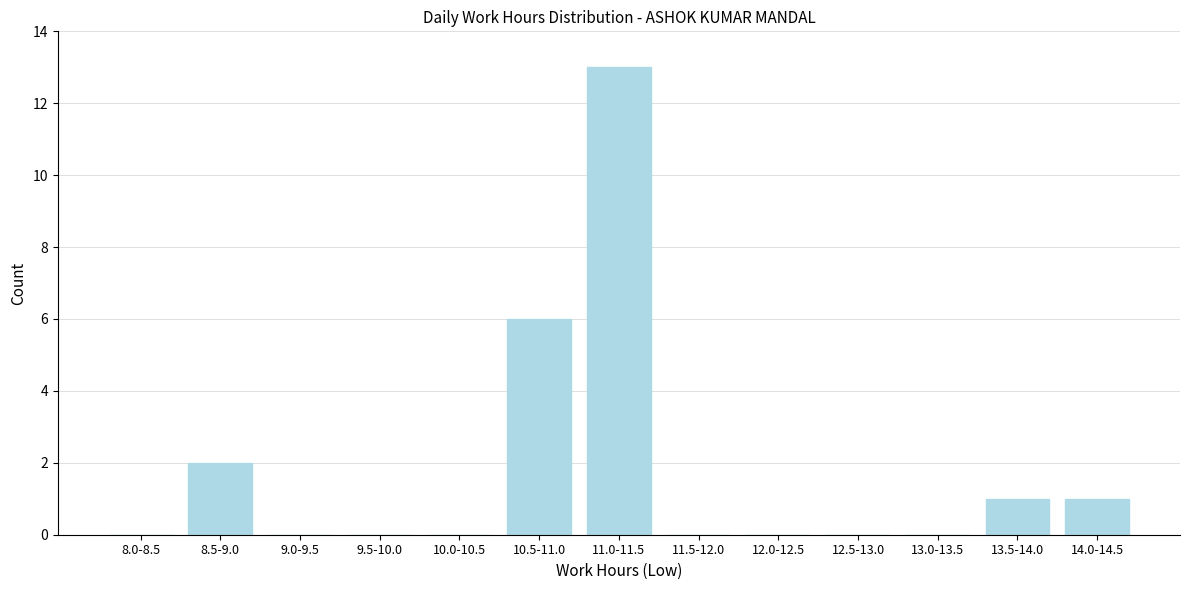

Reading left to right, transcribe all the data shown in this chart.

8.0-8.5=0	8.5-9.0=2	9.0-9.5=0	9.5-10.0=0	10.0-10.5=0	10.5-11.0=6	11.0-11.5=13	11.5-12.0=0	12.0-12.5=0	12.5-13.0=0	13.0-13.5=0	13.5-14.0=1	14.0-14.5=1